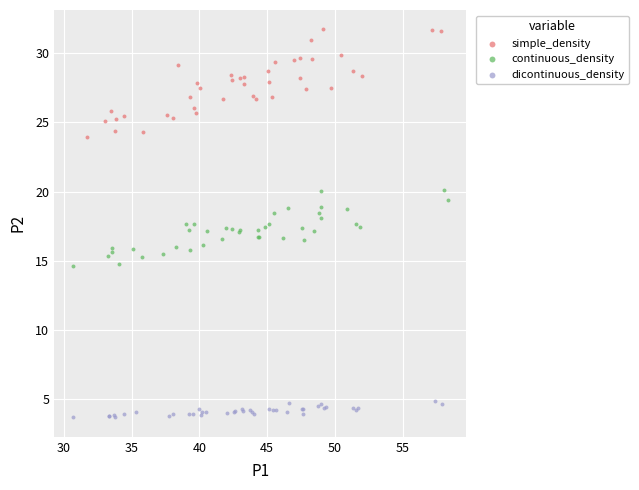

Which series has the largest Y range (max minus min)?

simple_density